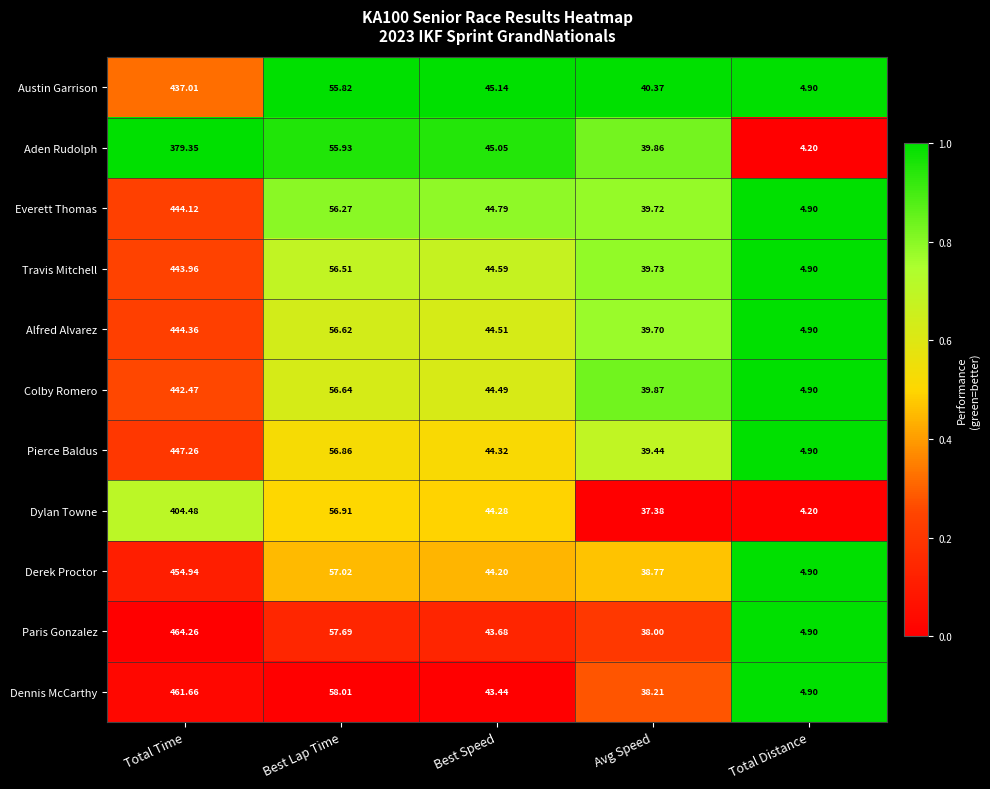

At which label does Dylan Towne first exceed 44?

Total Time